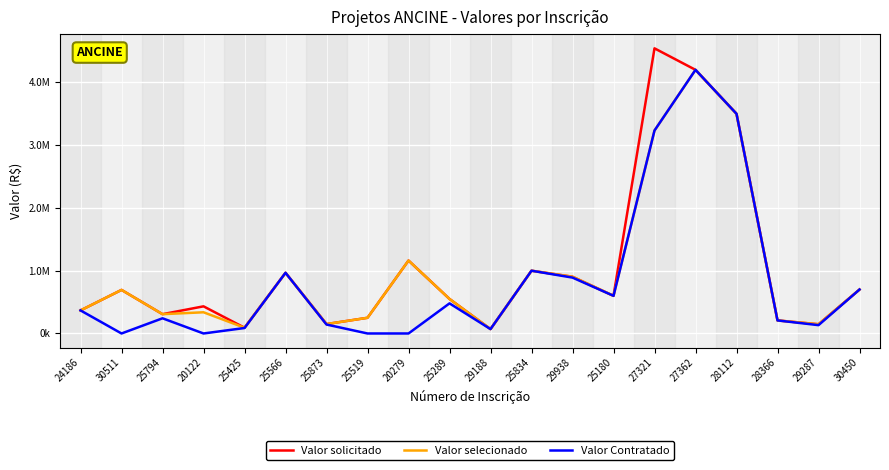

In Valor solicitado, how many points are lower than both neighbors (excluding endpoints)?

6